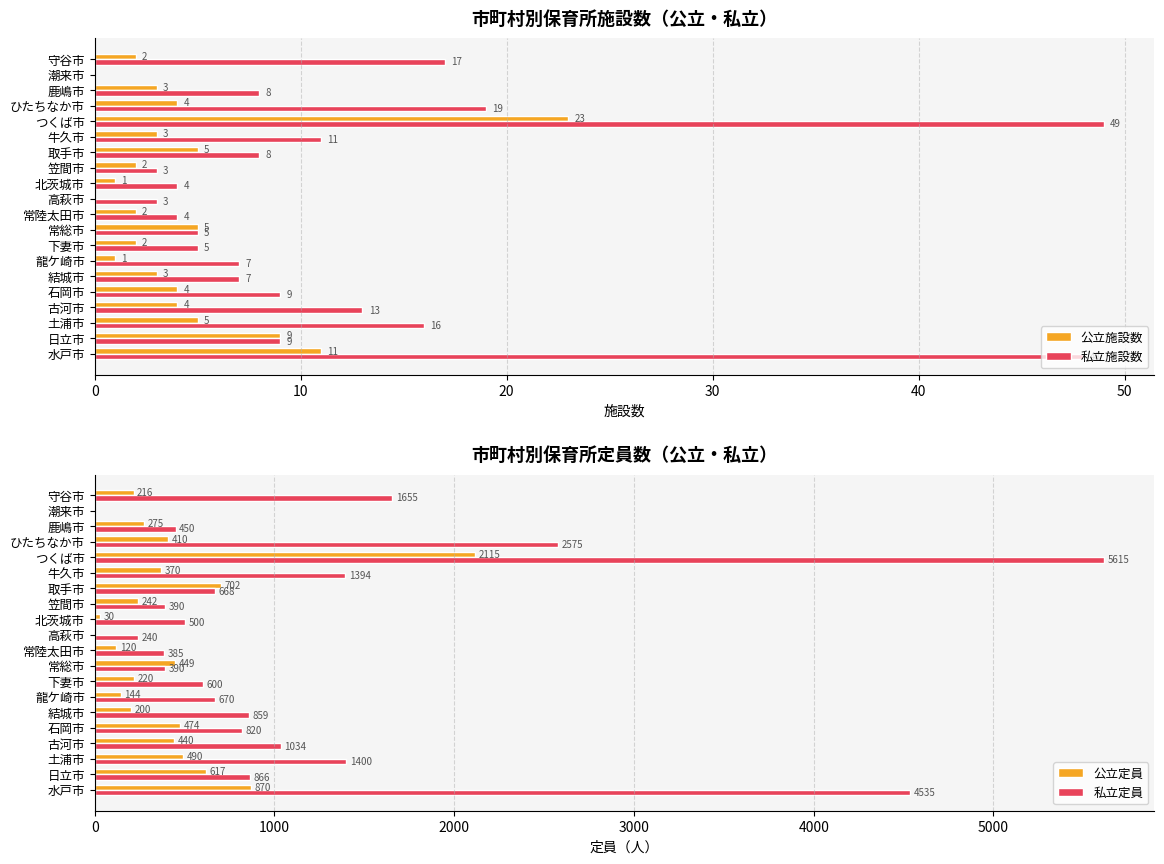

What is the sum of the 公立施設数 values at 水戸市 and 結城市?

14